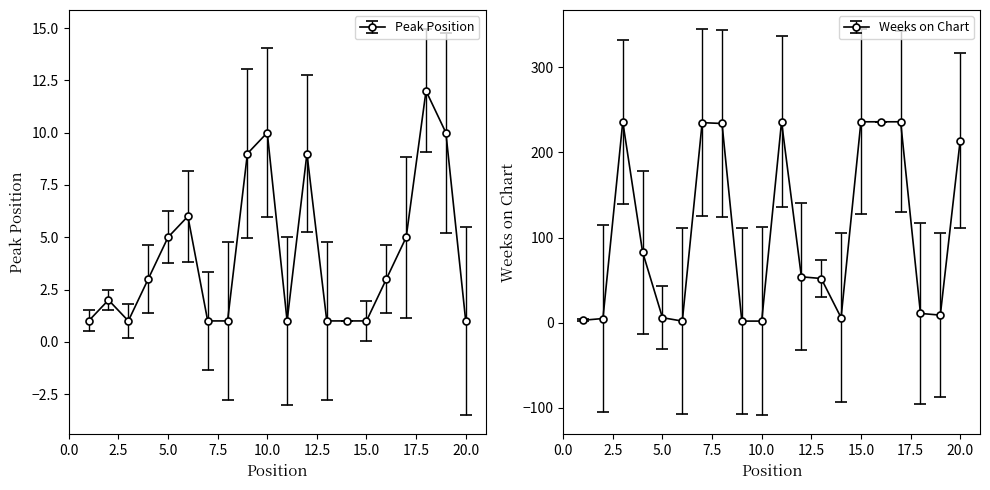

What is the approximate value of Peak Position at 18, to the nearest 10?

10